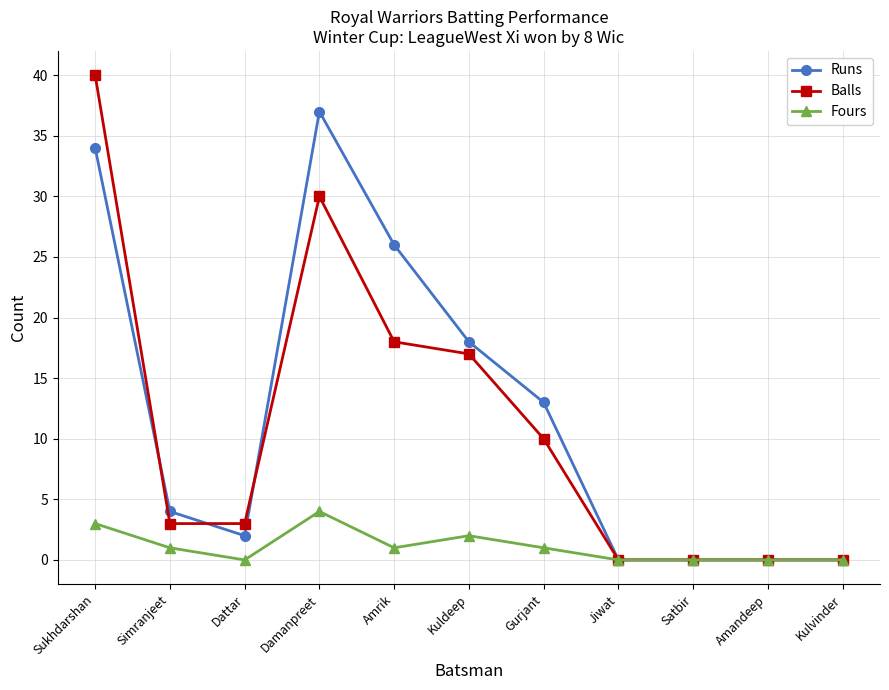

Which label corresponds to the largest value in the chart?

Sukhdarshan